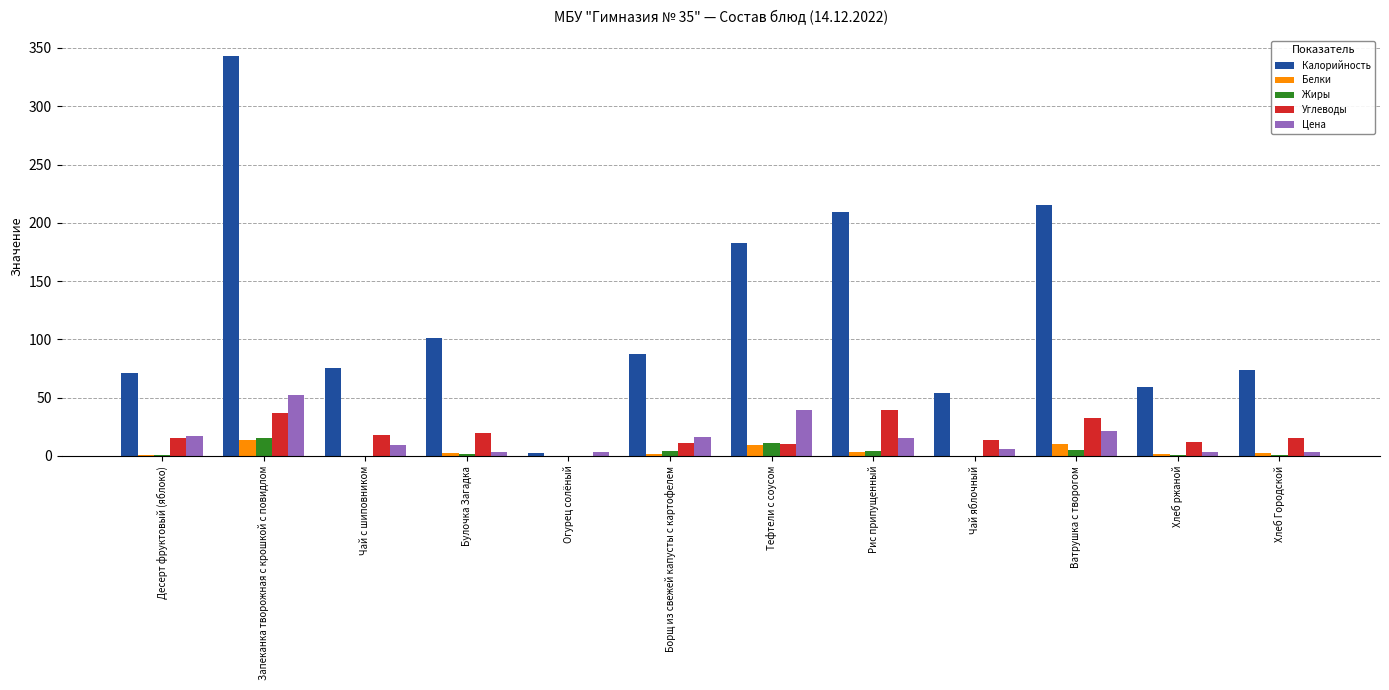

Where is Калорийность nearest to the value 172?

Тефтели с соусом